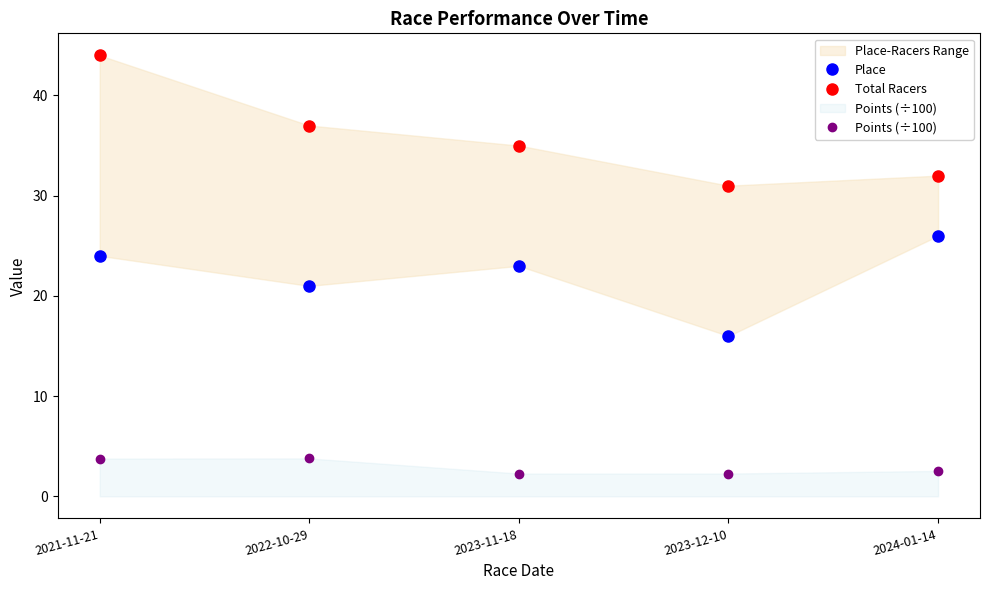

True or false: Place has more than 1 interior local peaks.

False